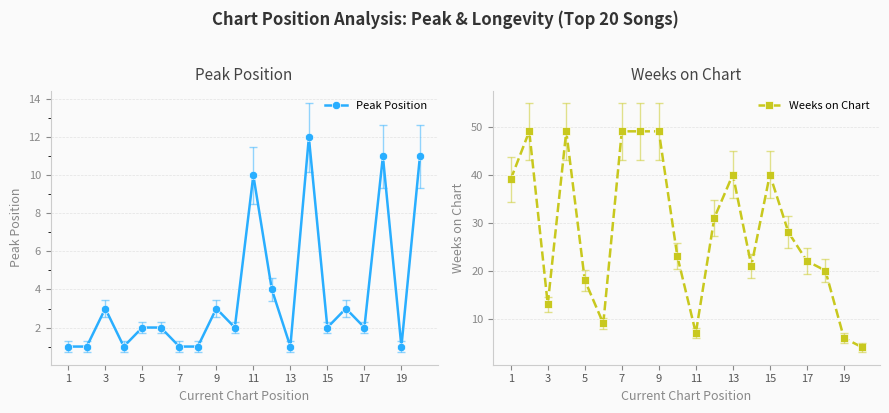

The value of Peak Position at 11 is 18. True or false?

False